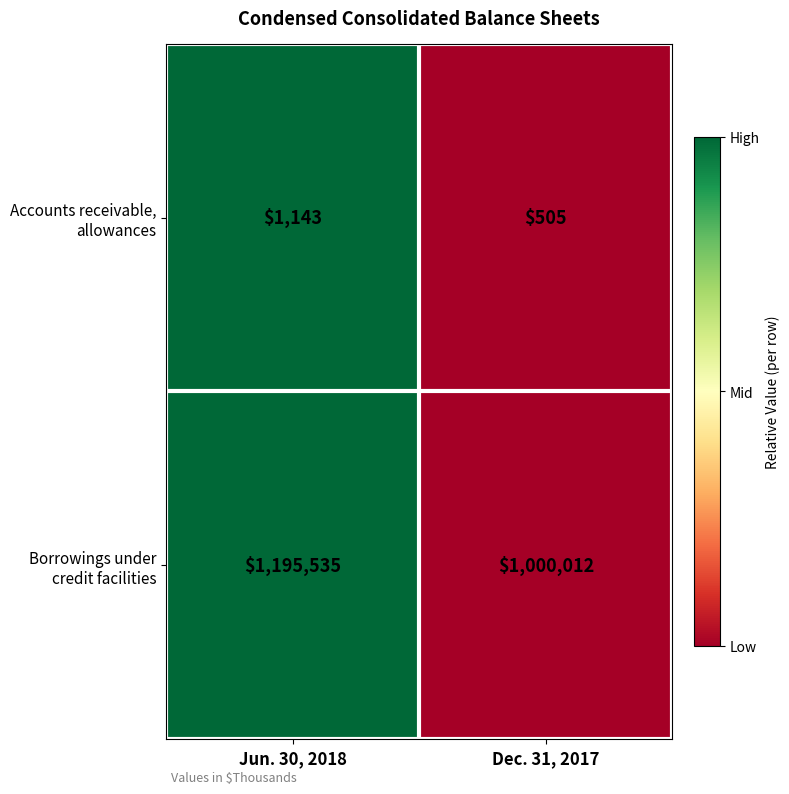

What is the difference between the highest and lowest values at Dec. 31, 2017?

999507